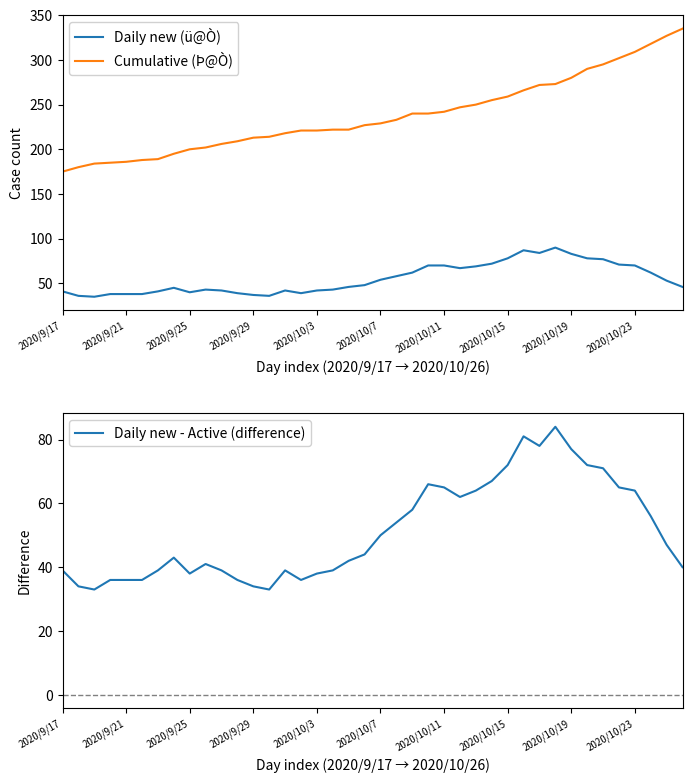

What is the sum of the Daily new - Active (difference) values at 39 and 27?

107